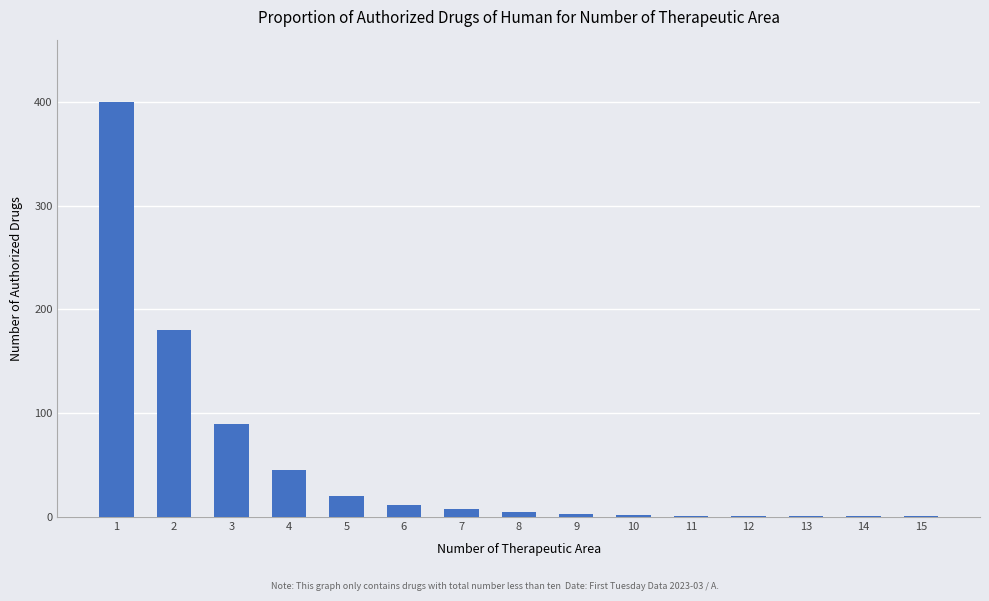

What is the approximate value at 2, to the nearest 5?

180